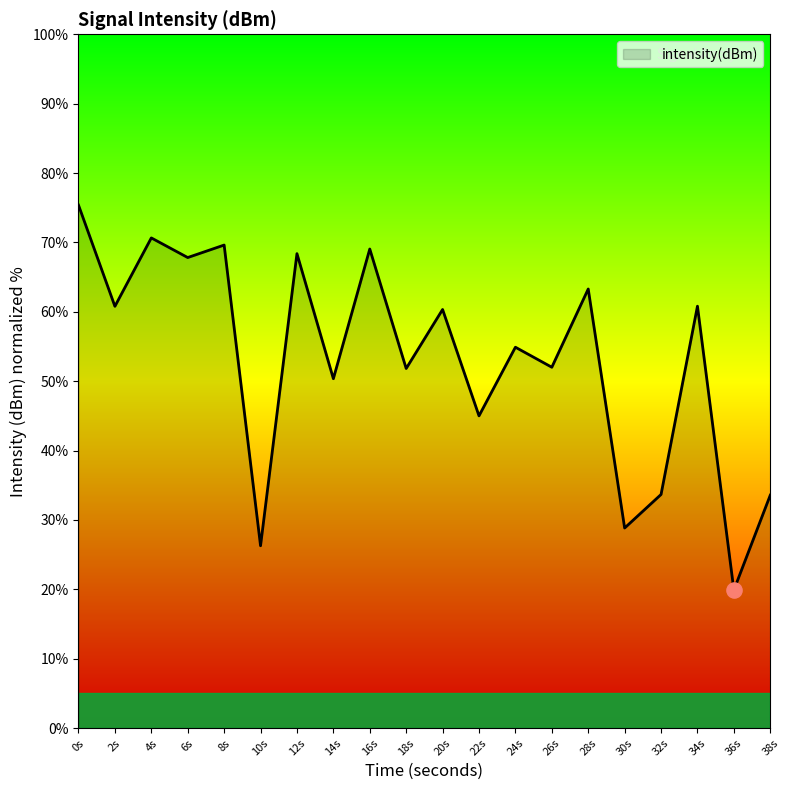

Between 22s and 20s, which is larger?

20s